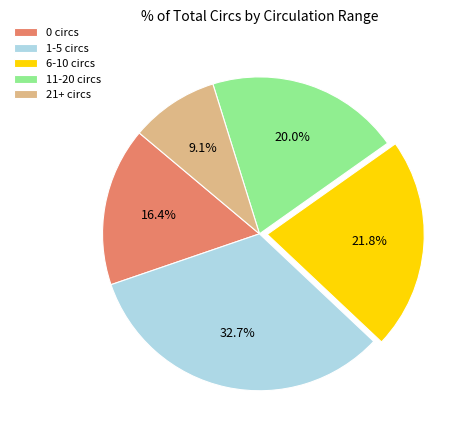

To the nearest percent, what is the difference between the 6-10 circs and 21+ circs slice percentages?

13%